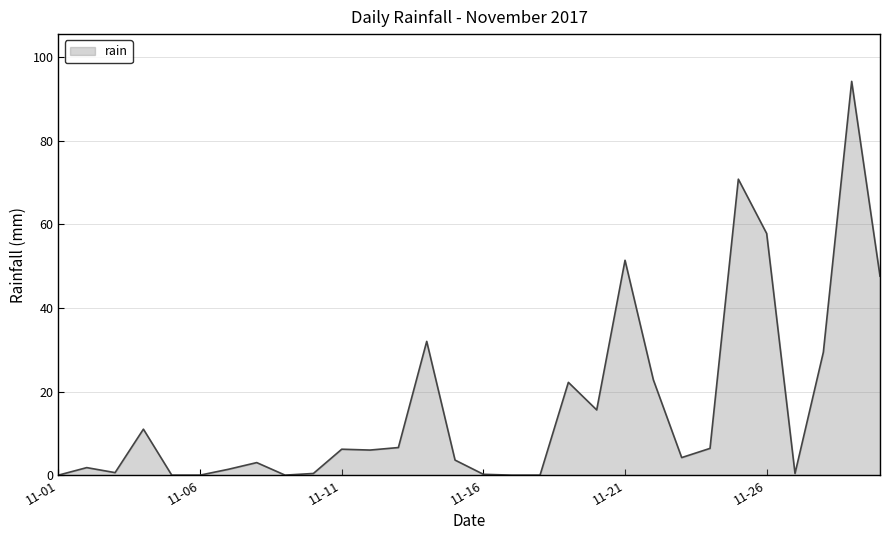

What is the difference between the maximum and minimum values?

94.2